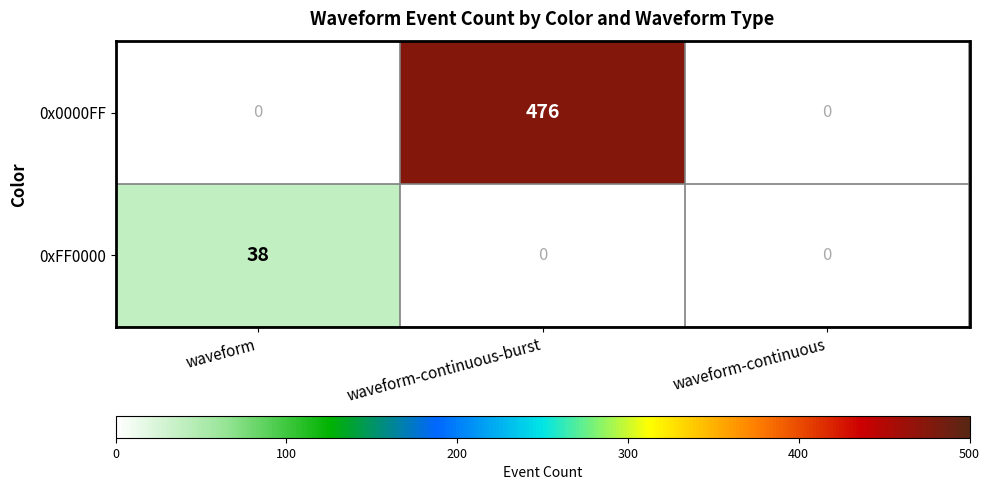

The value of 0x0000FF at waveform is 178. True or false?

False